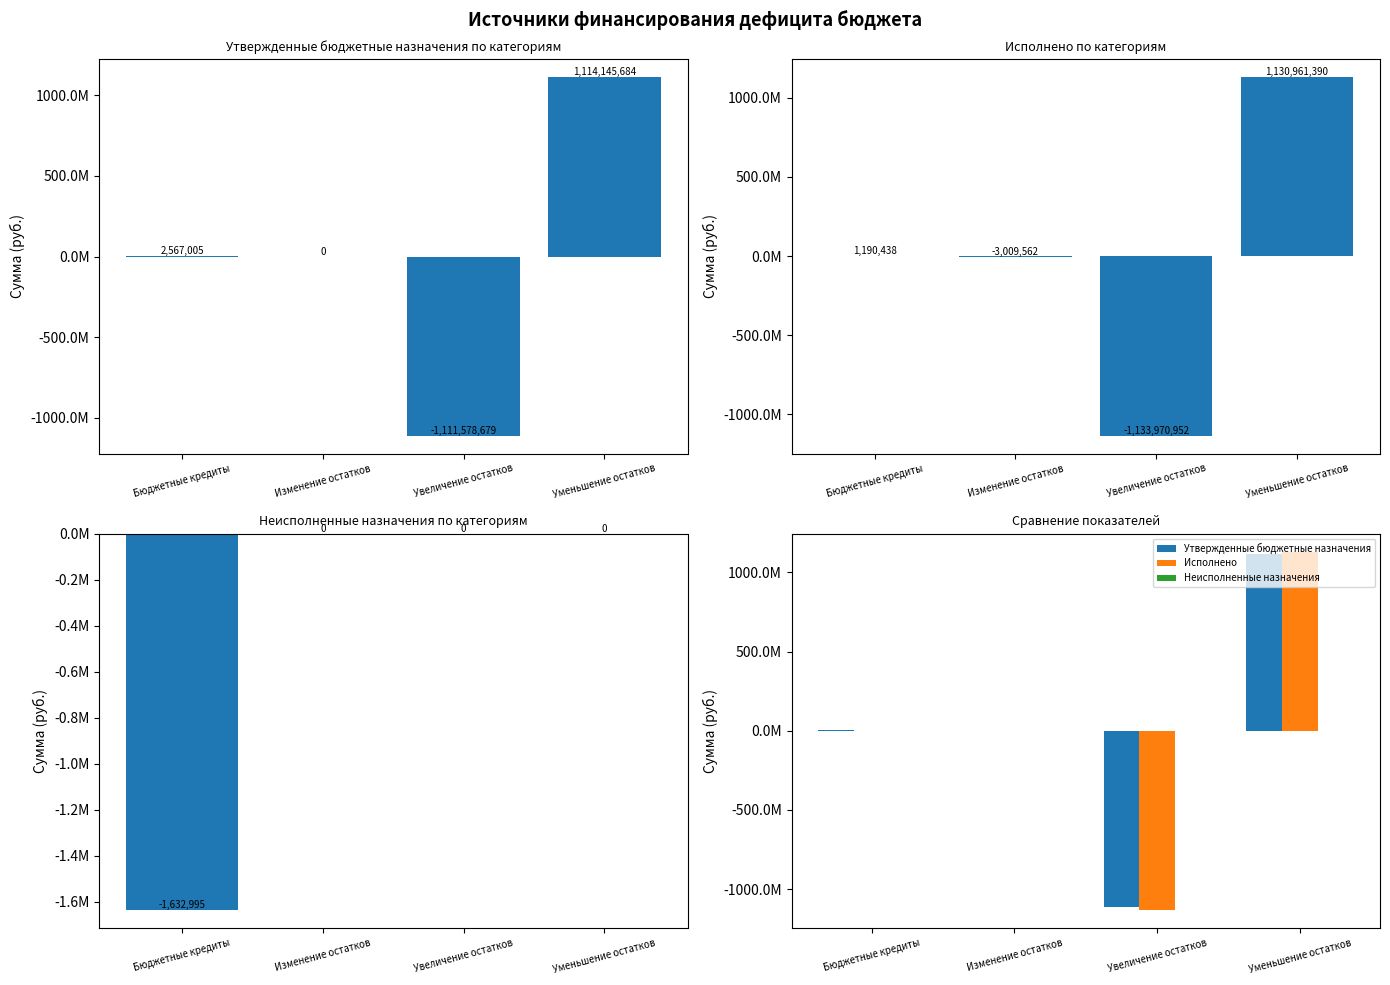

What is the difference between the second highest and minimum values in the Неисполненные назначения series?

1632995.1